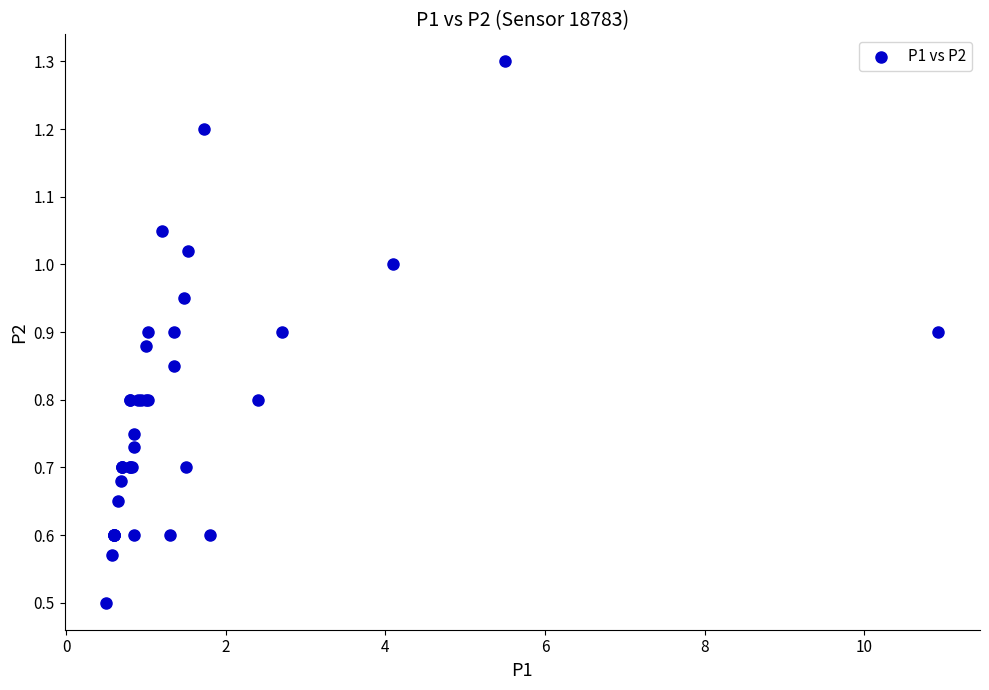

What Y value in the scatter plot is closest to 0?

0.5